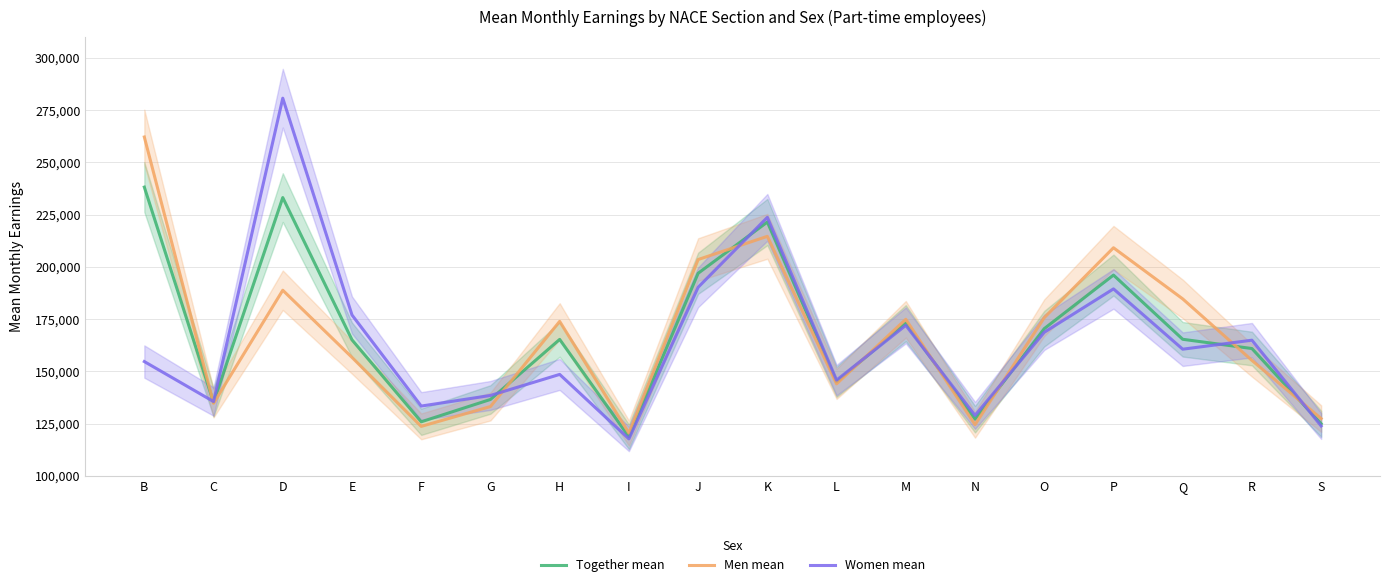

True or false: Women mean has a value of 94614 at O.

False